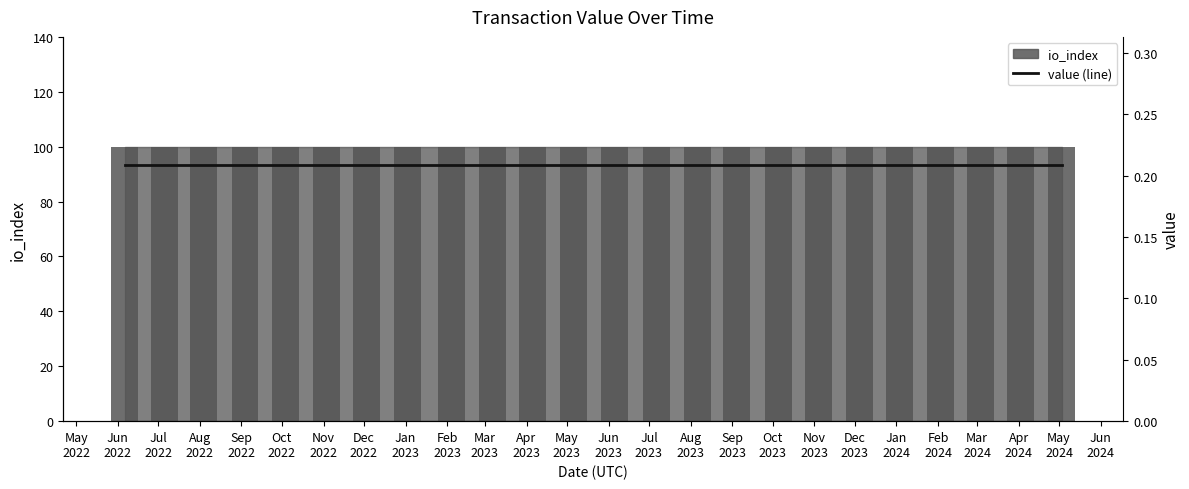

What is the value of the io_index (bars) bar at the 15th from the left?

100.0